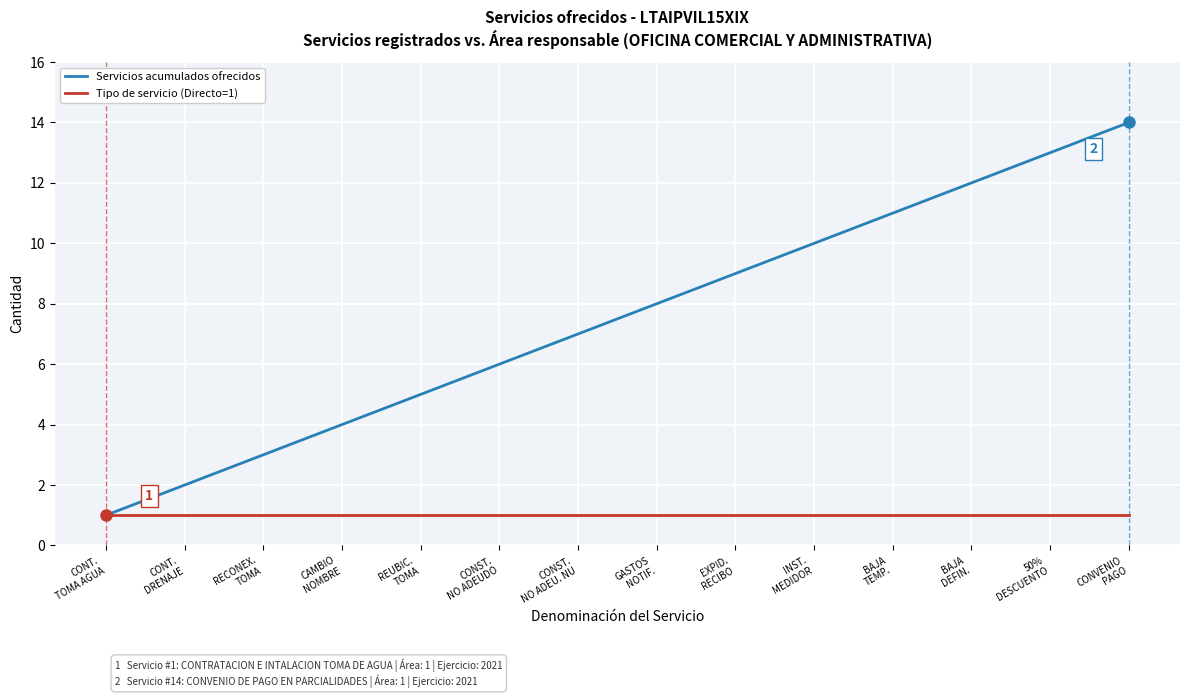

Which series has the largest range (max minus min)?

Servicios acumulados ofrecidos